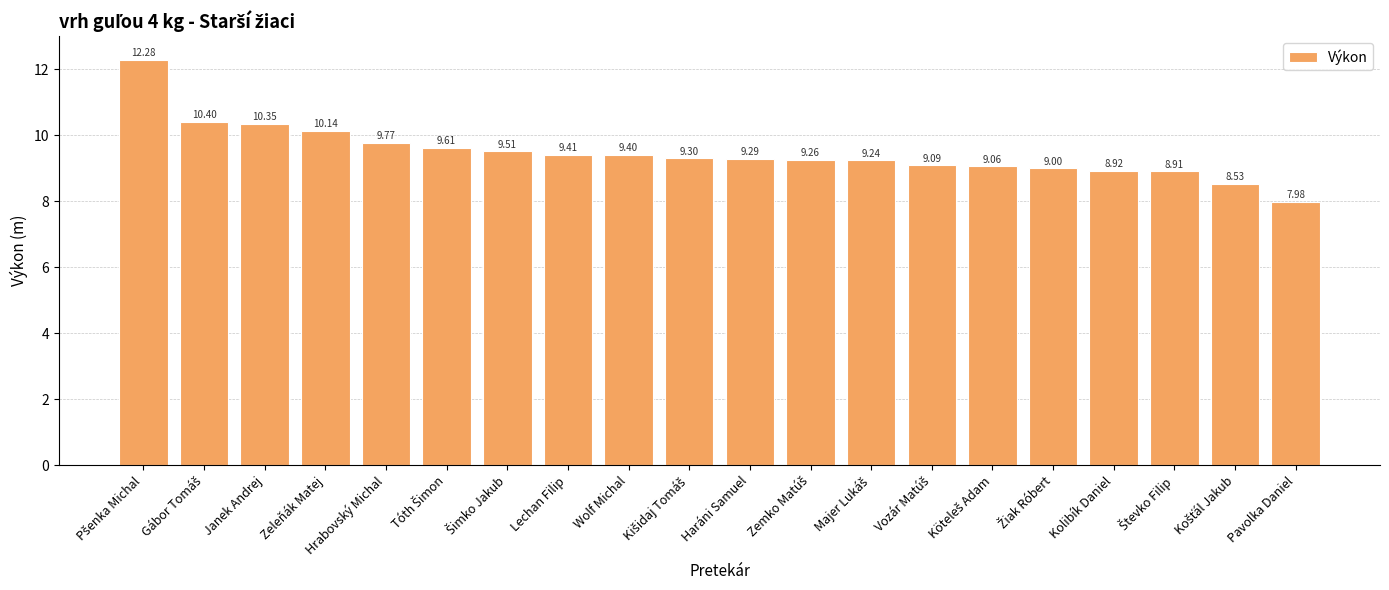

Which label corresponds to the smallest value in the chart?

Pavolka Daniel